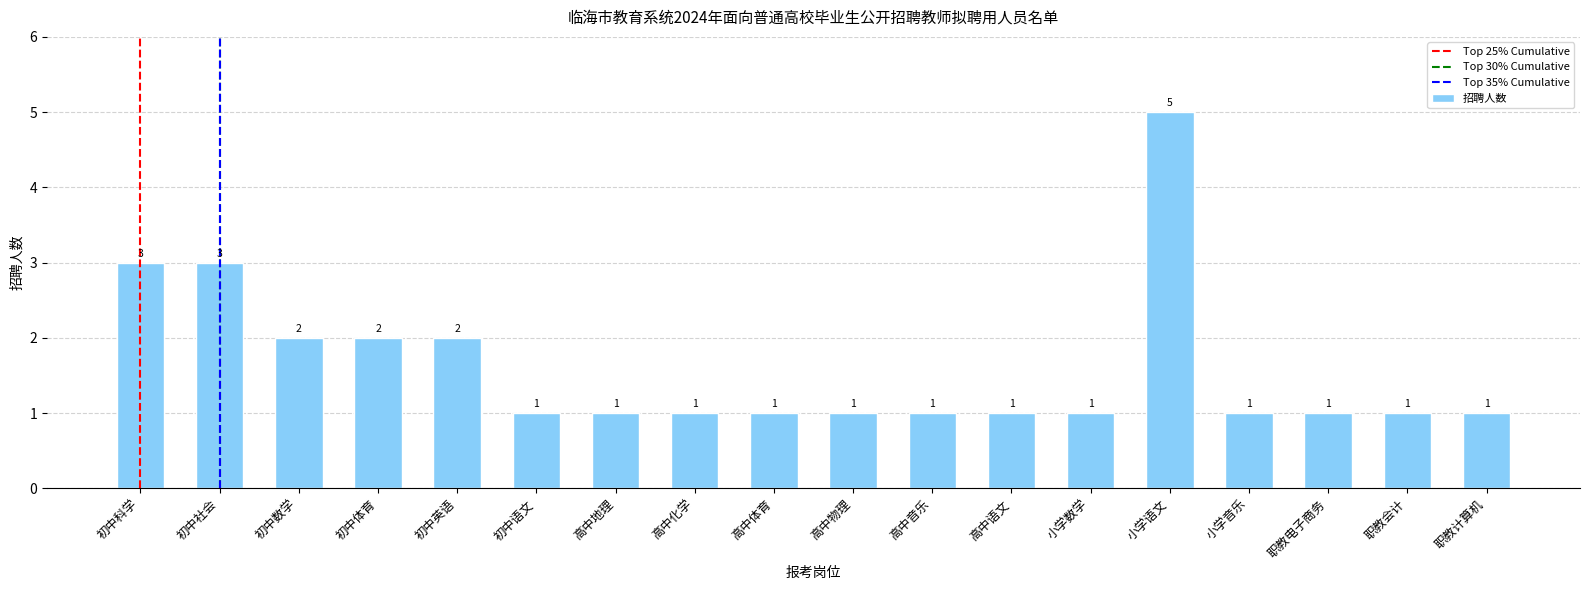

The value at 高中体育 is 1. True or false?

True